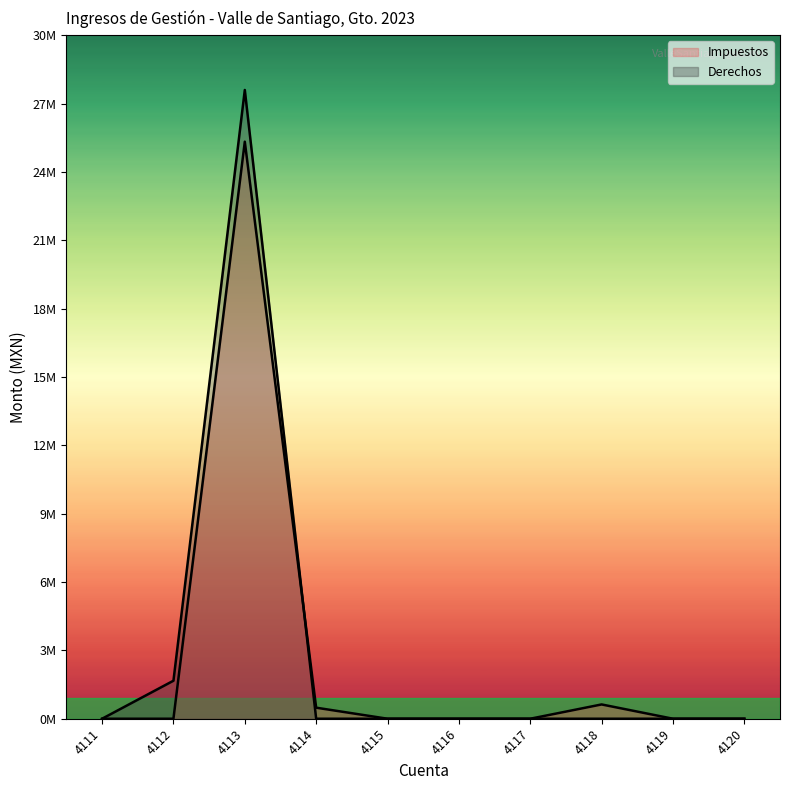

True or false: Impuestos has a value of 25325720.7 at 4113.

True